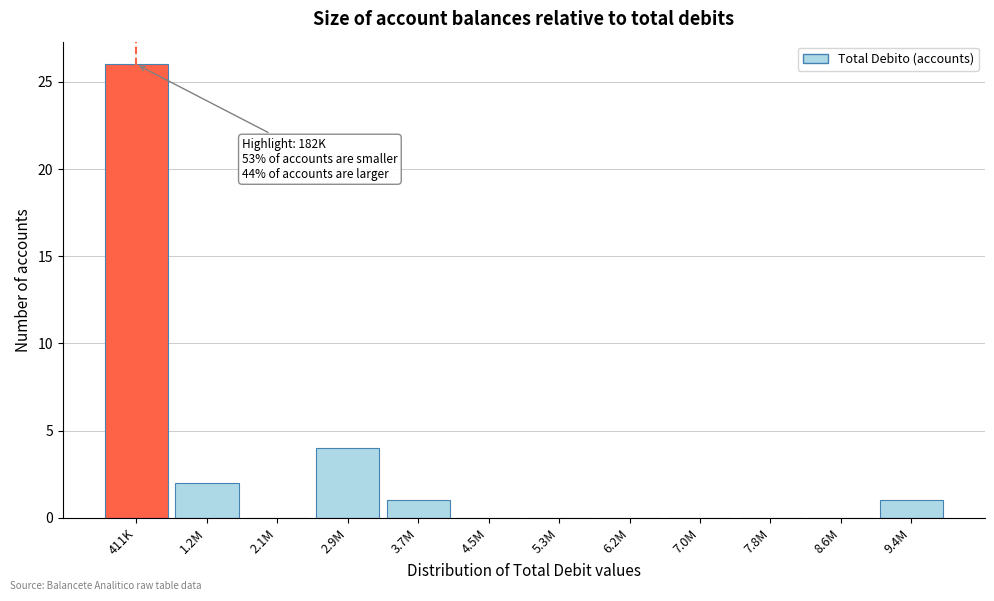

Reading left to right, transcribe all the data shown in this chart.

411K=26	1.2M=2	2.1M=0	2.9M=4	3.7M=1	4.5M=0	5.3M=0	6.2M=0	7.0M=0	7.8M=0	8.6M=0	9.4M=1